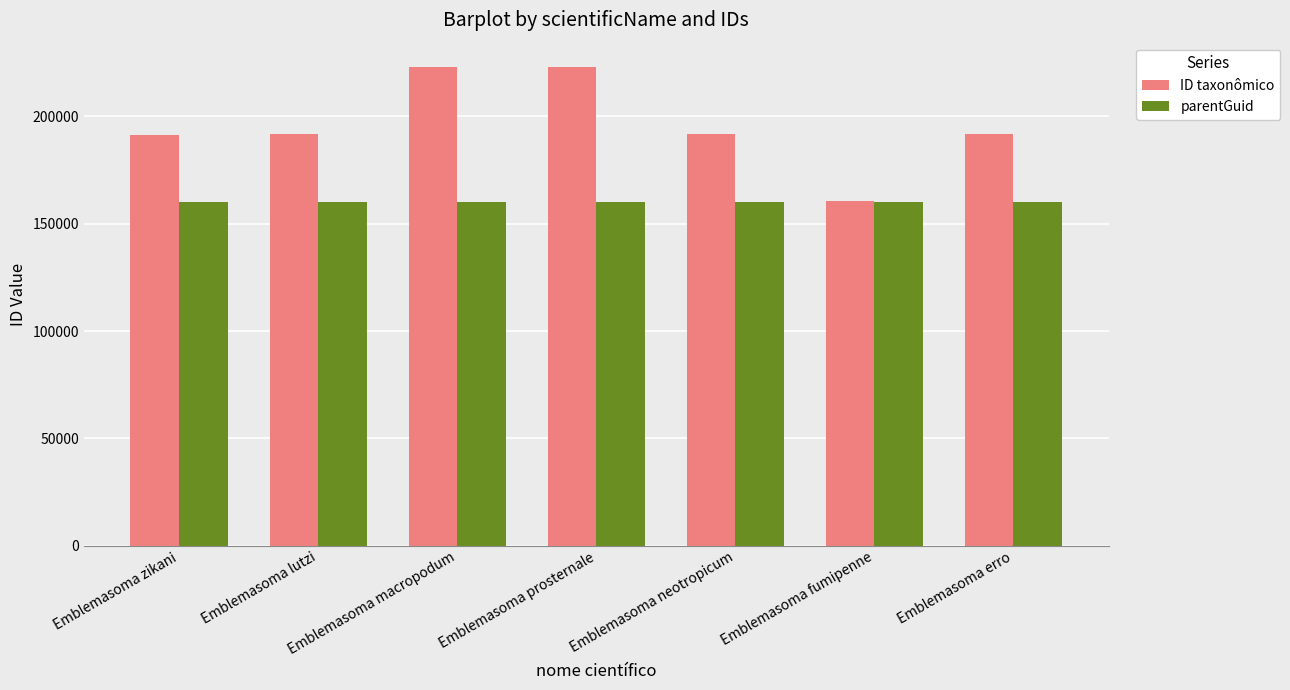

Is the value of parentGuid at Emblemasoma neotropicum greater than the value of ID taxonômico at Emblemasoma prosternale?

No